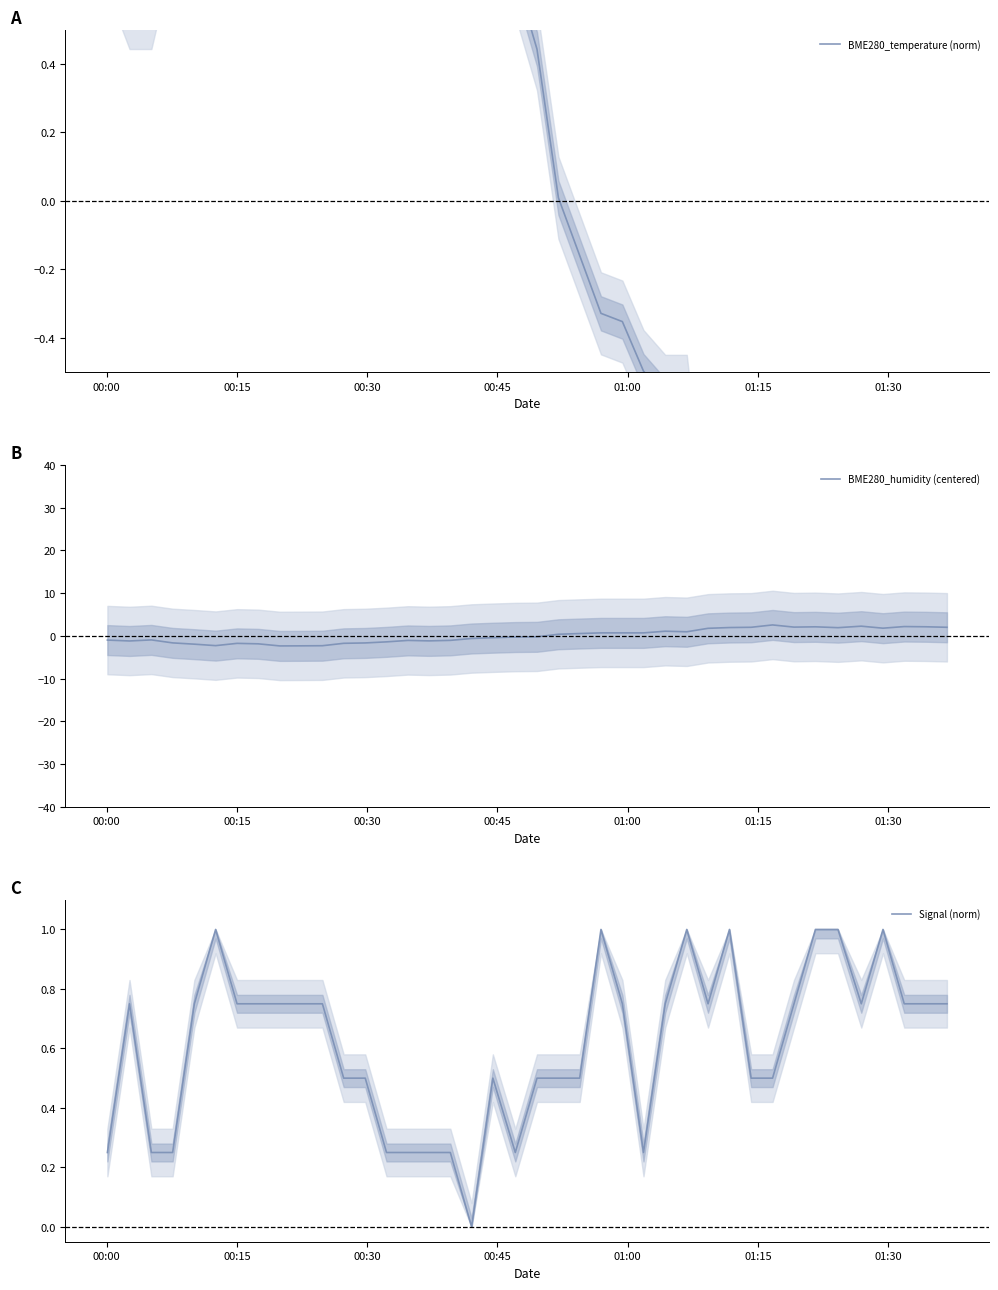

What is the maximum value for BME280_humidity (centered)?

2.5